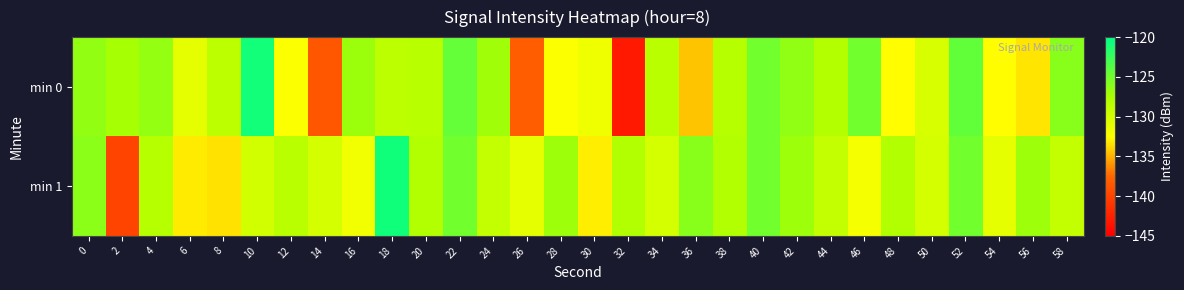

What is the difference between the highest and lowest values at 22?

0.6